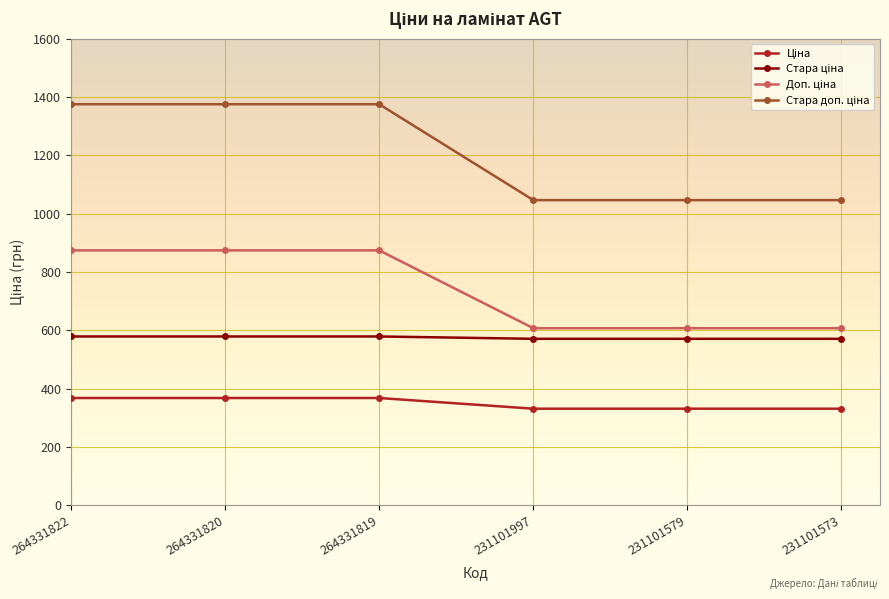

What is the difference between the highest and lowest values at 264331819?

1007.7